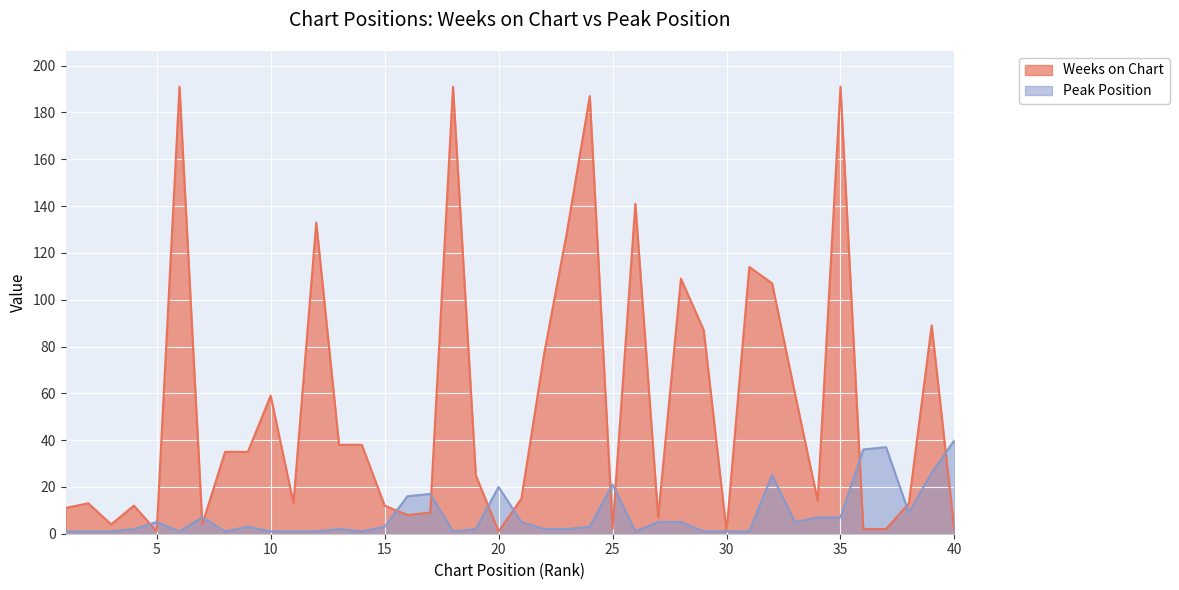

Which series has the largest total across all categories?

Weeks on Chart